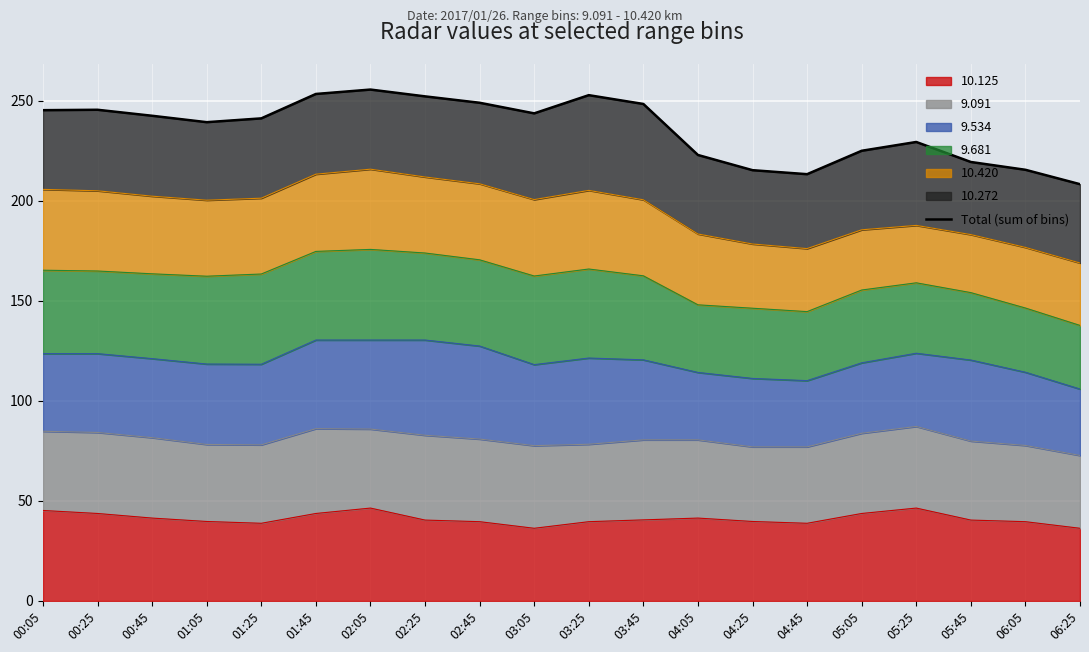

What is the sum of the values at 05:05 and 04:45?

438.3